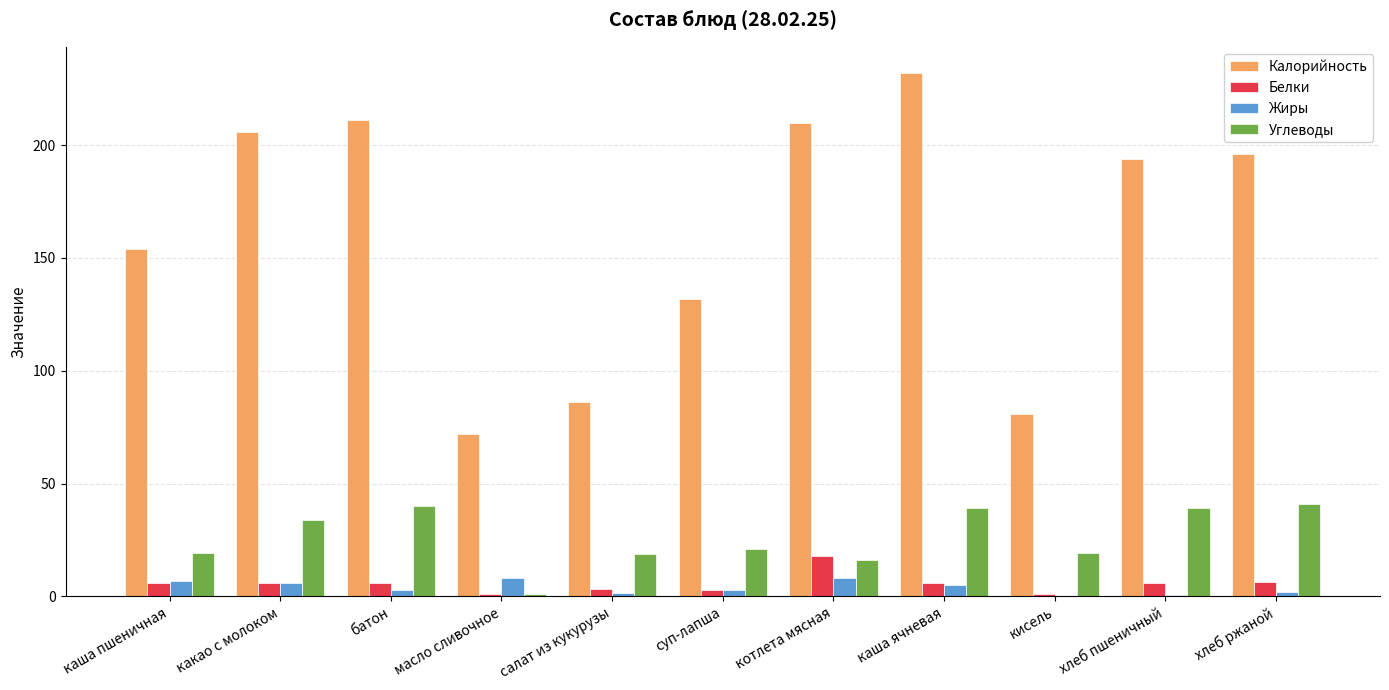

The value of Калорийность at хлеб ржаной is 84.7. True or false?

False